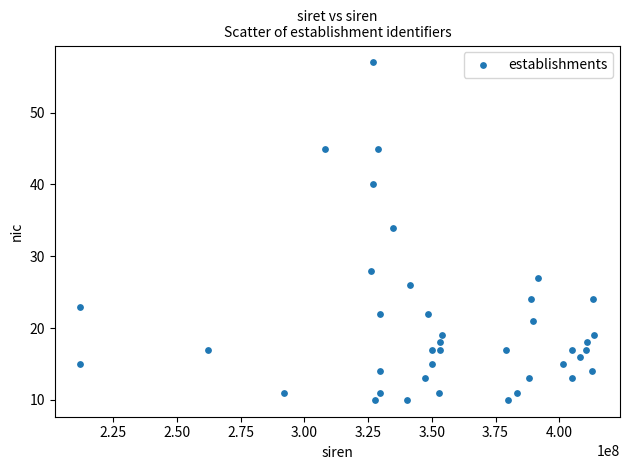

What is the range of X values (max minus min)?

201656450